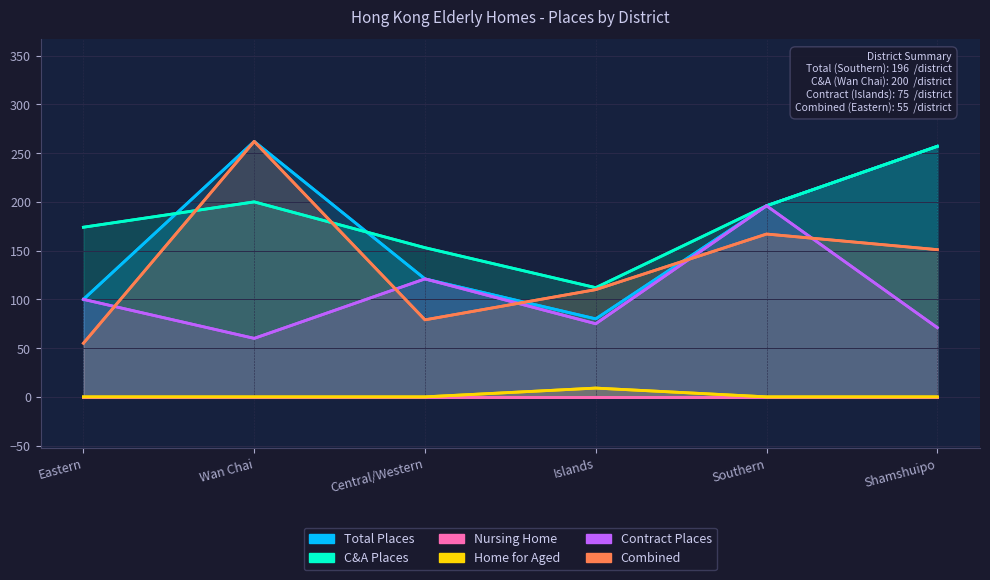

Which series has the largest range (max minus min)?

Combined